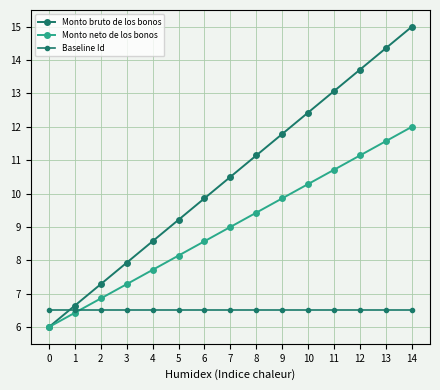

Reading left to right, list all the values displayed in this chart.

Monto bruto de los bonos: 6.0	6.6	7.3	7.9	8.6	9.2	9.9	10.5	11.1	11.8	12.4	13.1	13.7	14.4	15.0
Monto neto de los bonos: 6.0	6.4	6.9	7.3	7.7	8.1	8.6	9.0	9.4	9.9	10.3	10.7	11.1	11.6	12.0
Baseline Id: 6.5	6.5	6.5	6.5	6.5	6.5	6.5	6.5	6.5	6.5	6.5	6.5	6.5	6.5	6.5